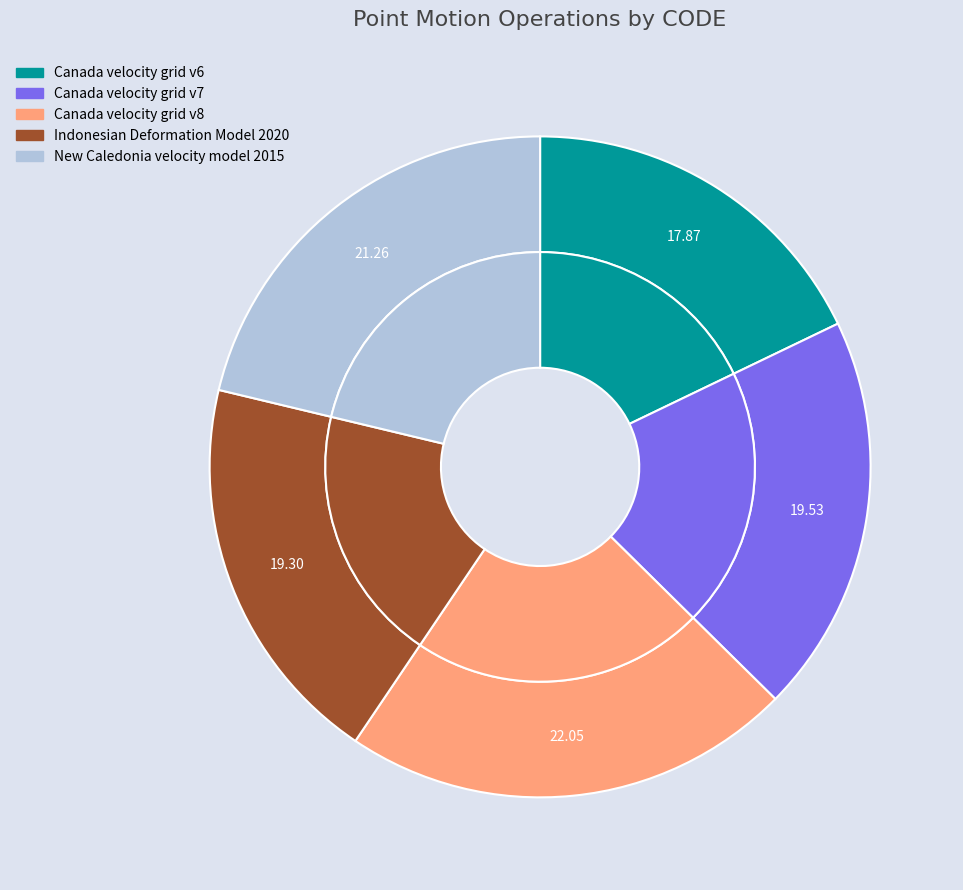

The Canada velocity grid v6 slice represents 28% of the pie. True or false?

False